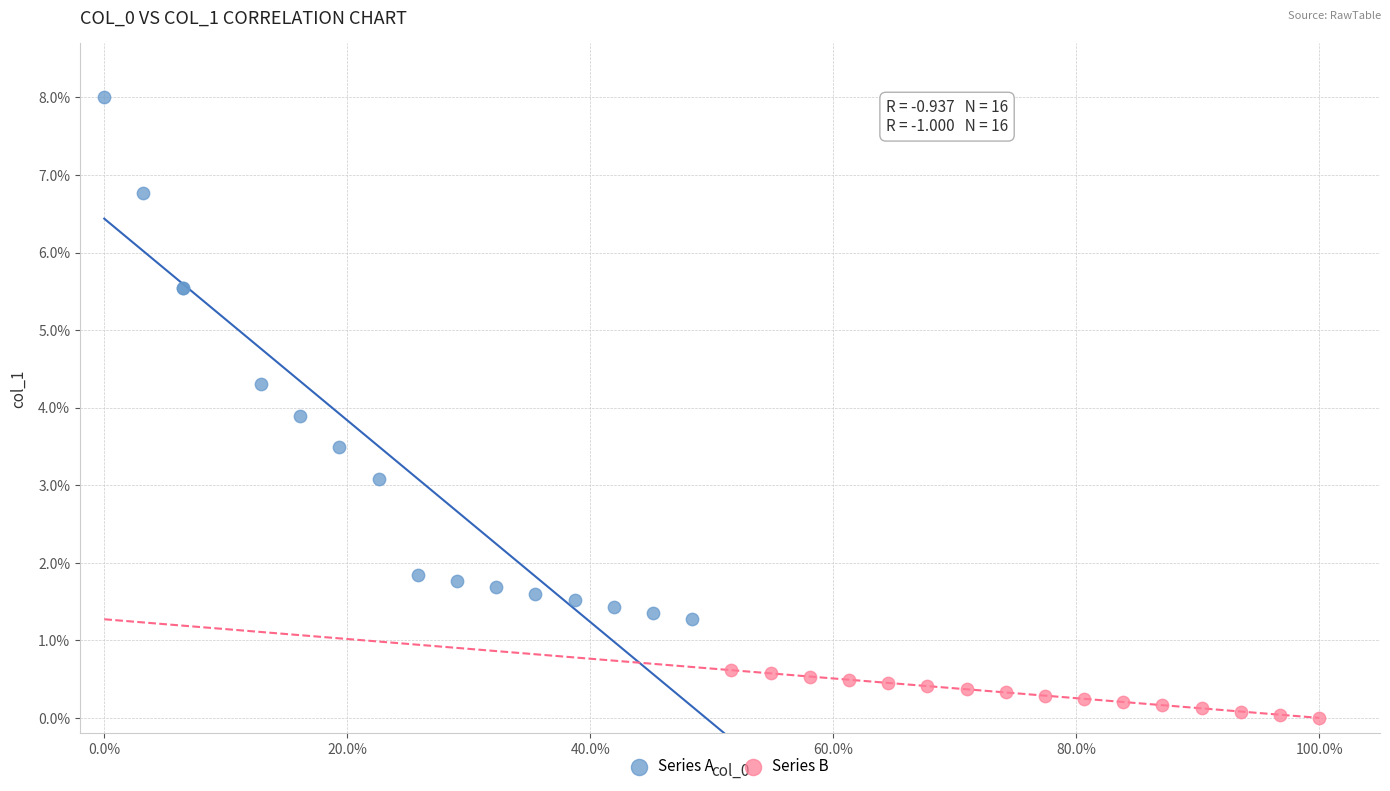

Which series contains the lowest Y value?

Series B